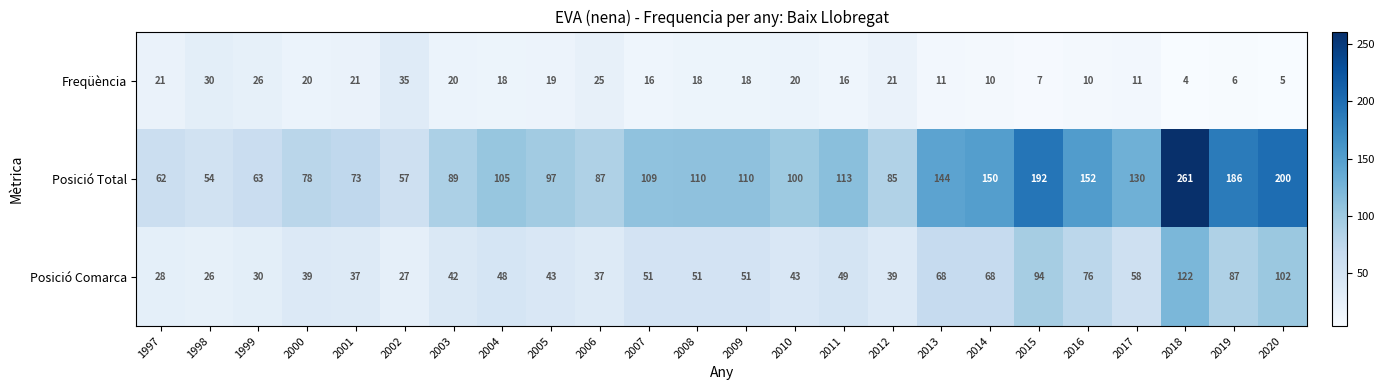

What is the minimum value for Posició Comarca?

26